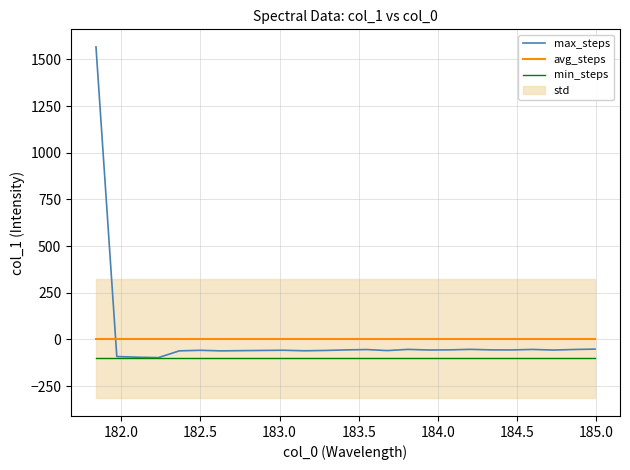

What is the highest value of the min_steps series?

-97.2